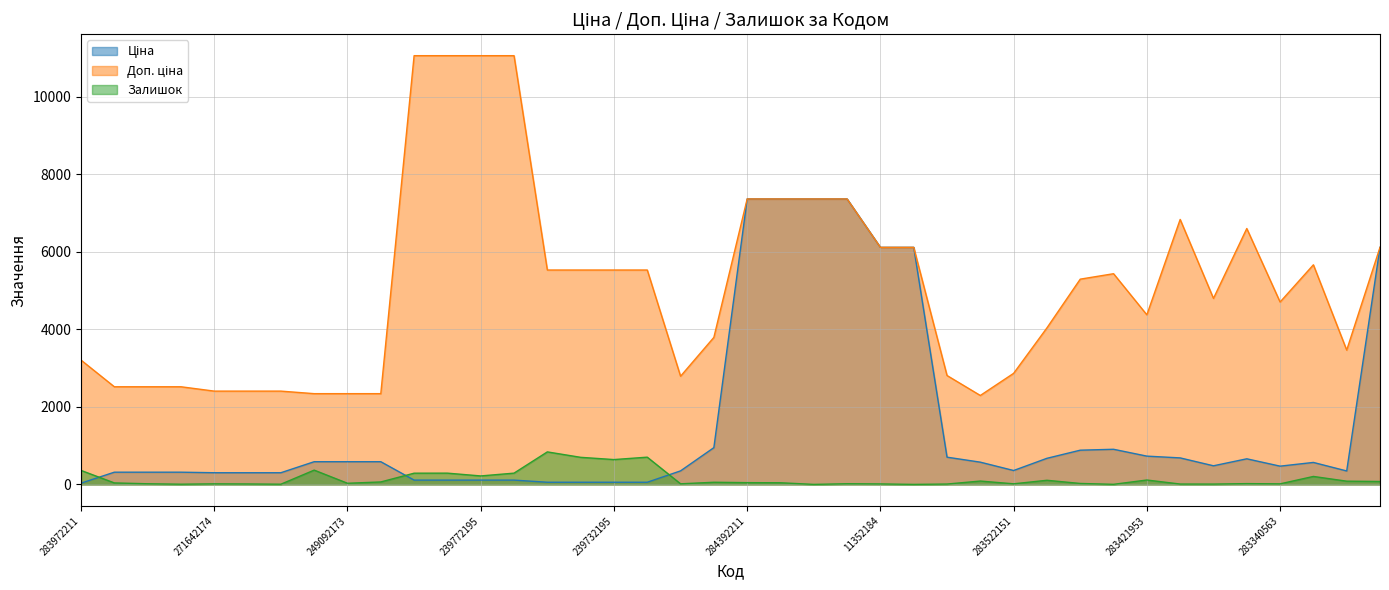

What is the label of the 6th point from the right?

283370563